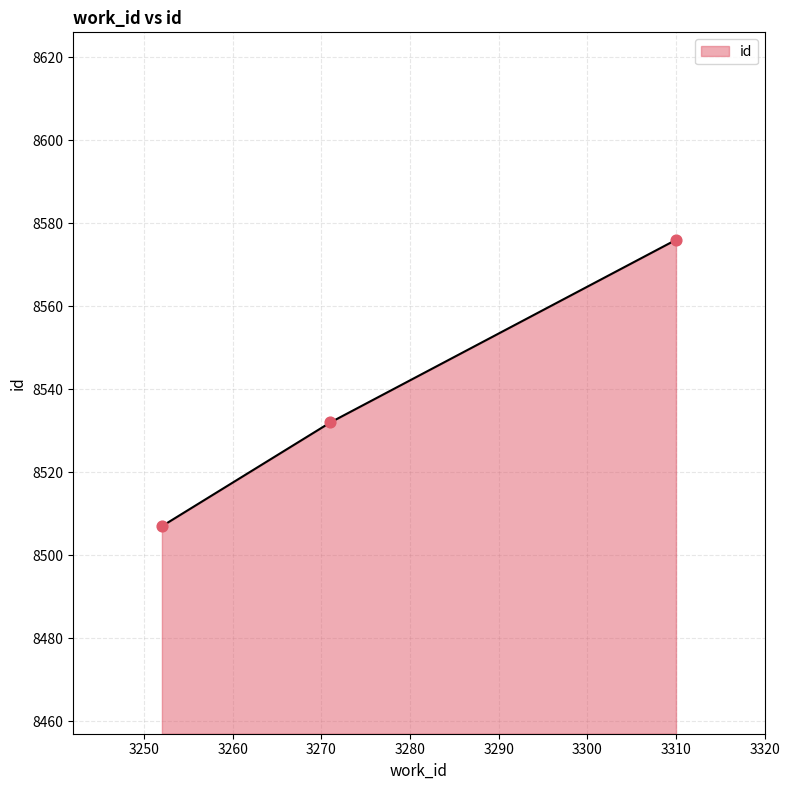

What is the smallest value displayed?

8507